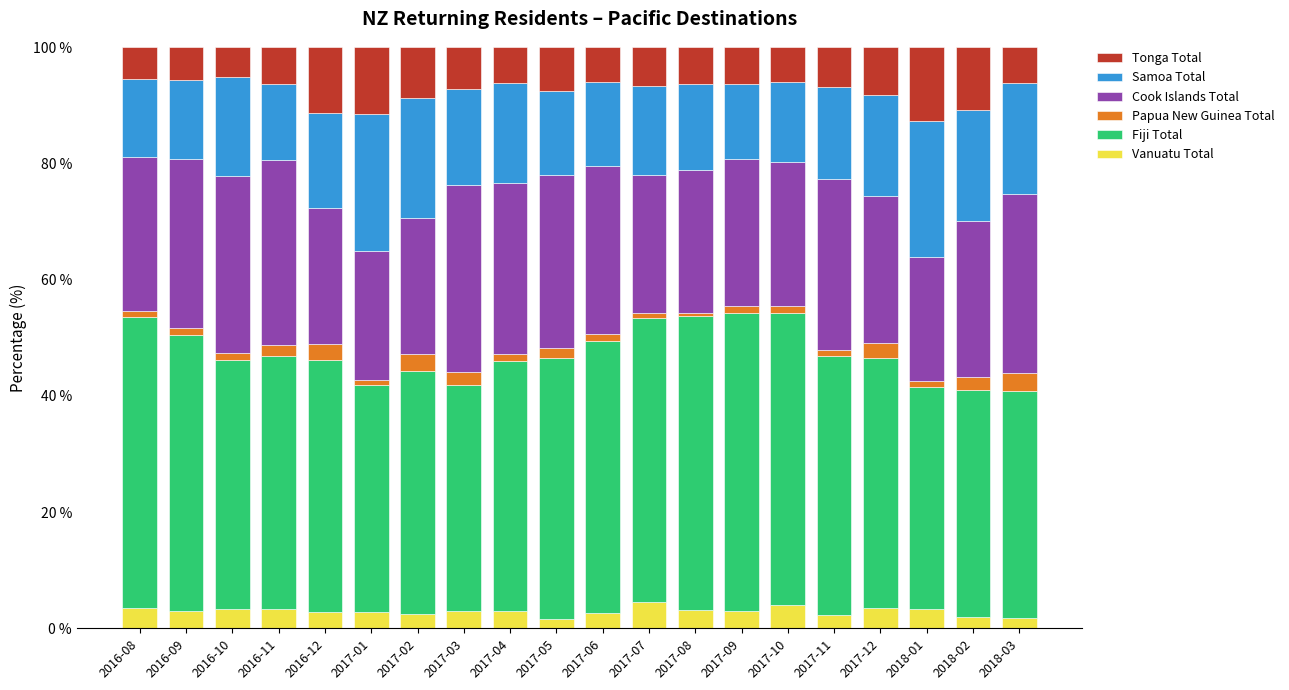

Does the chart contain any negative values?

No